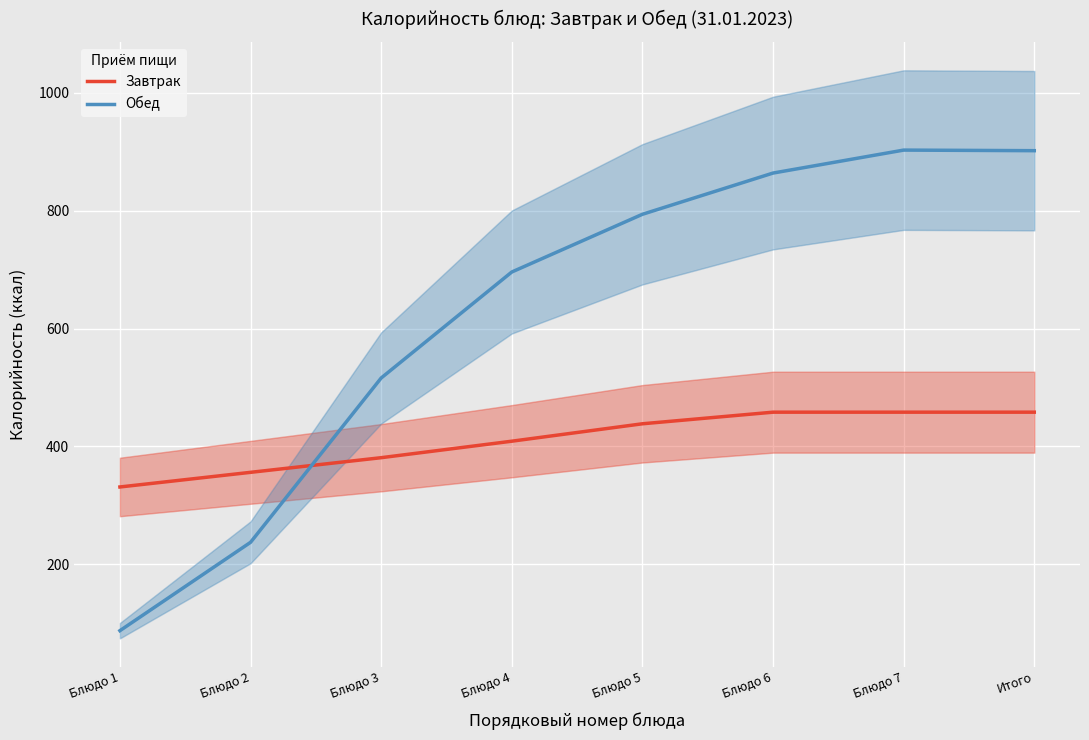

Which series has the largest total across all categories?

Обед